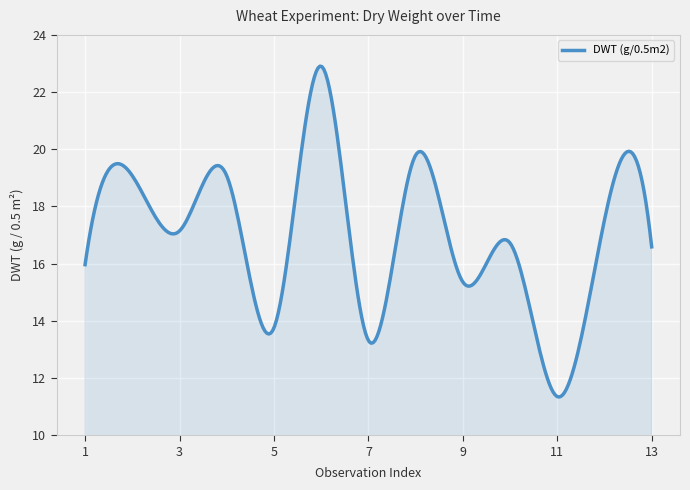

What is the difference between the maximum and minimum values?

11.6